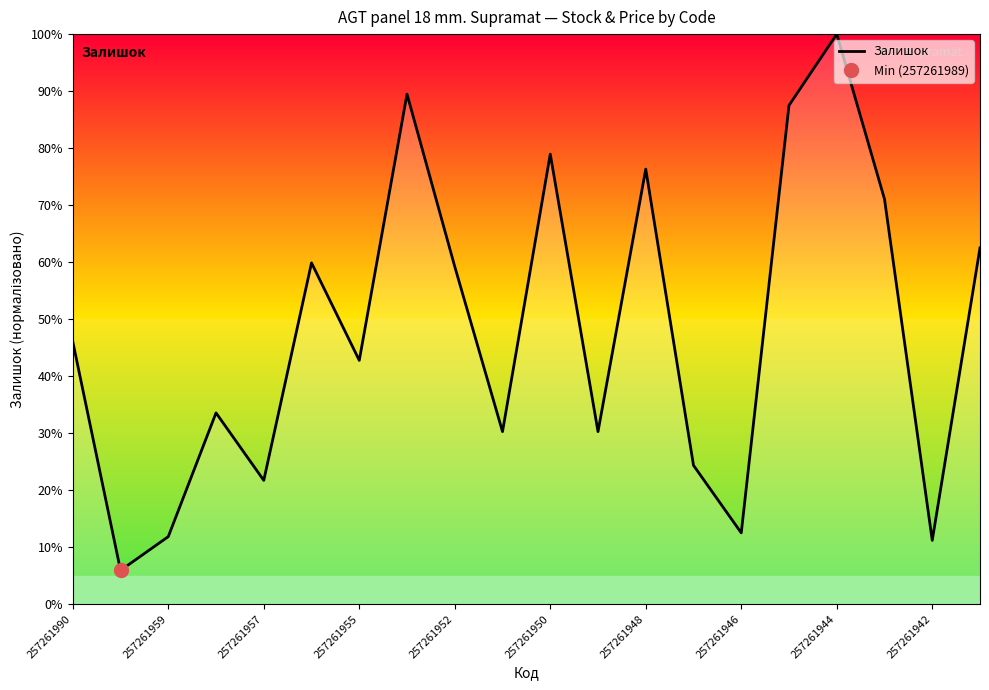

Is it true that Залишок equals 70.7 at 257261990?

False